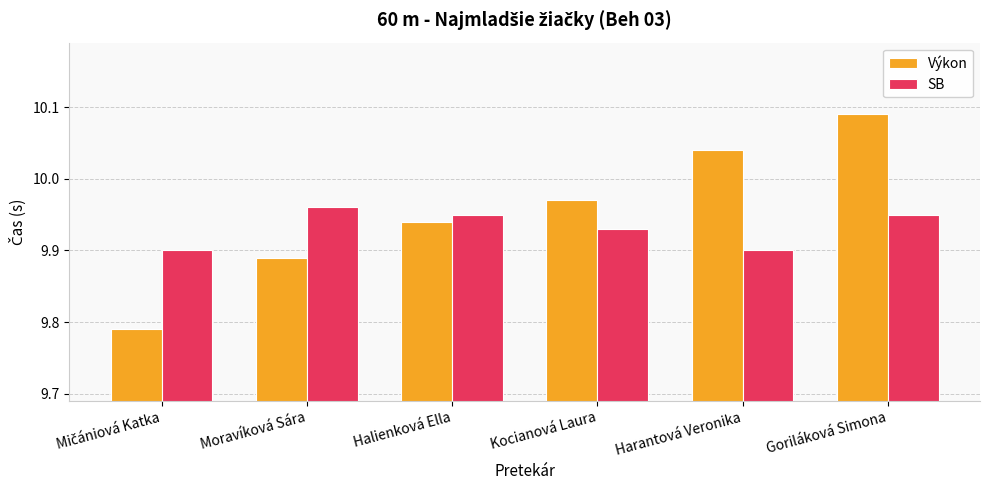

How many bars are there in total?

12